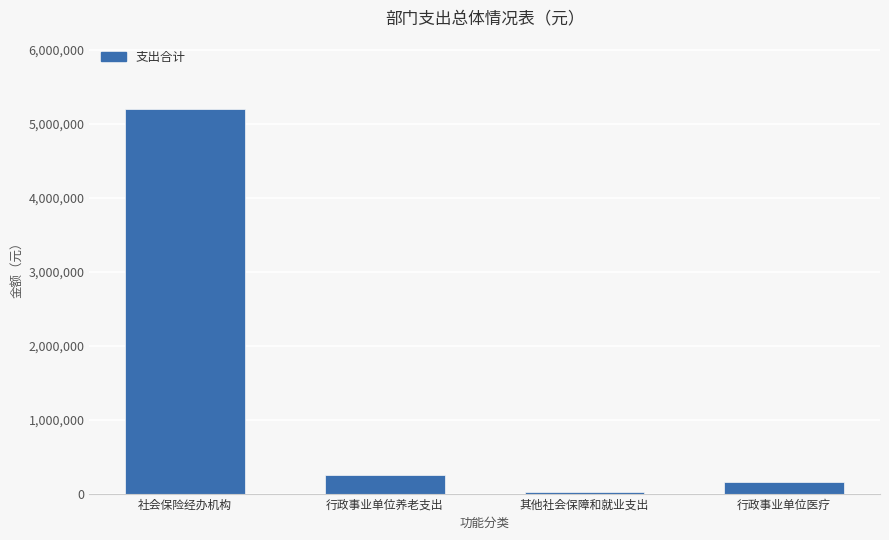

What is the change in value from 社会保险经办机构 to 行政事业单位养老支出?

-4952686.1